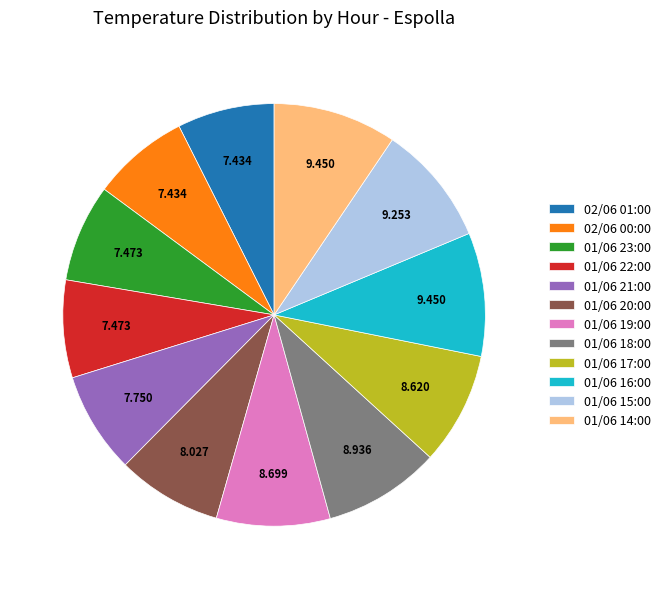

Is there a majority slice in this chart?

No